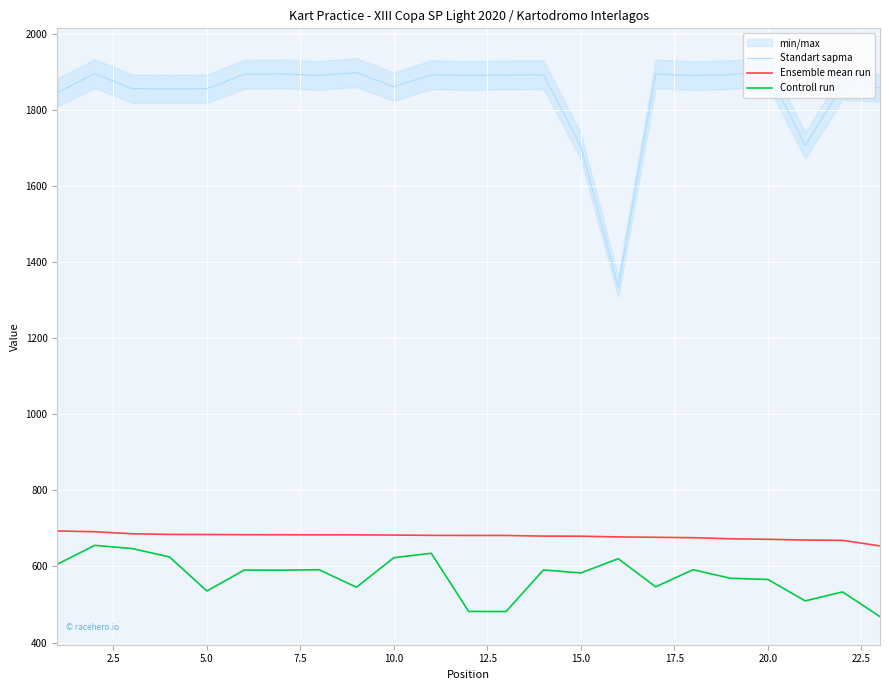

List the series in order of their peak value, lowest first.

Controll run, Ensemble mean run, Standart sapma